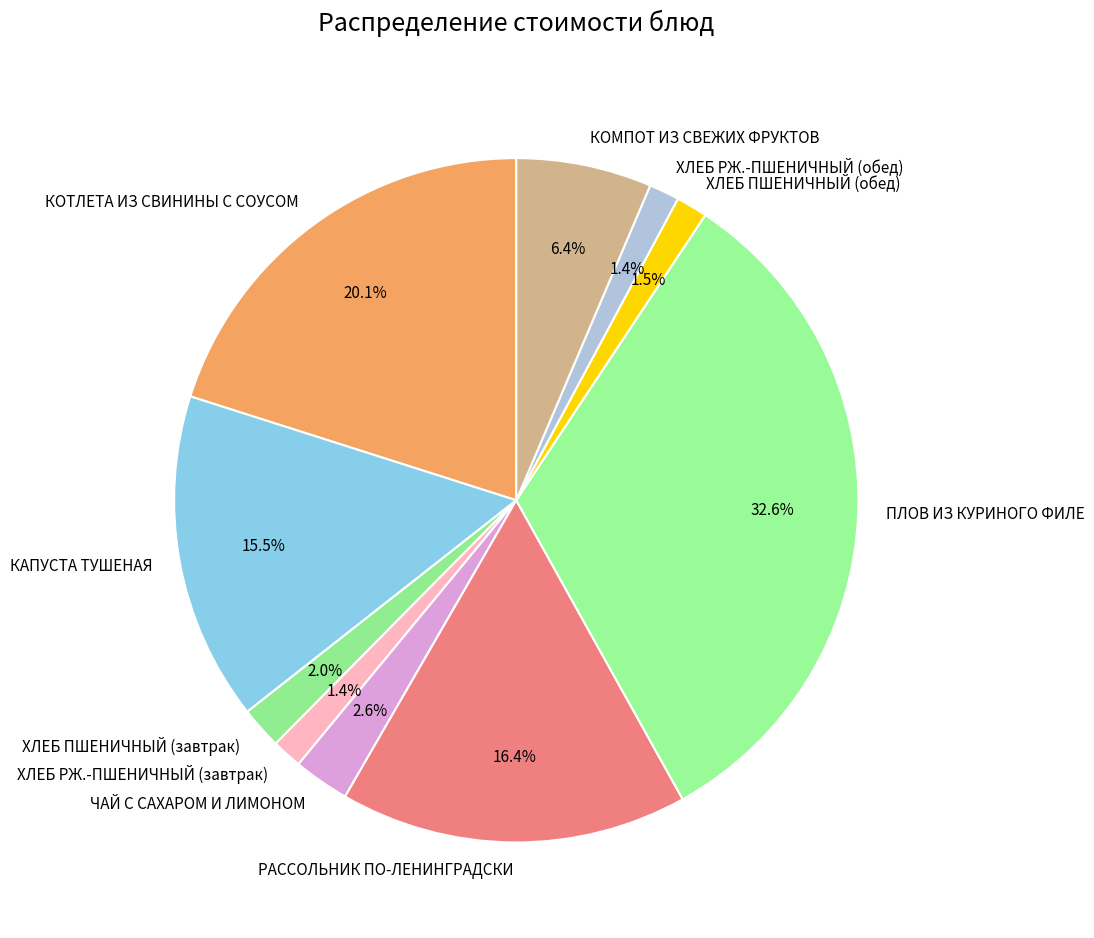

What is the largest slice in the pie chart?

ПЛОВ ИЗ КУРИНОГО ФИЛЕ